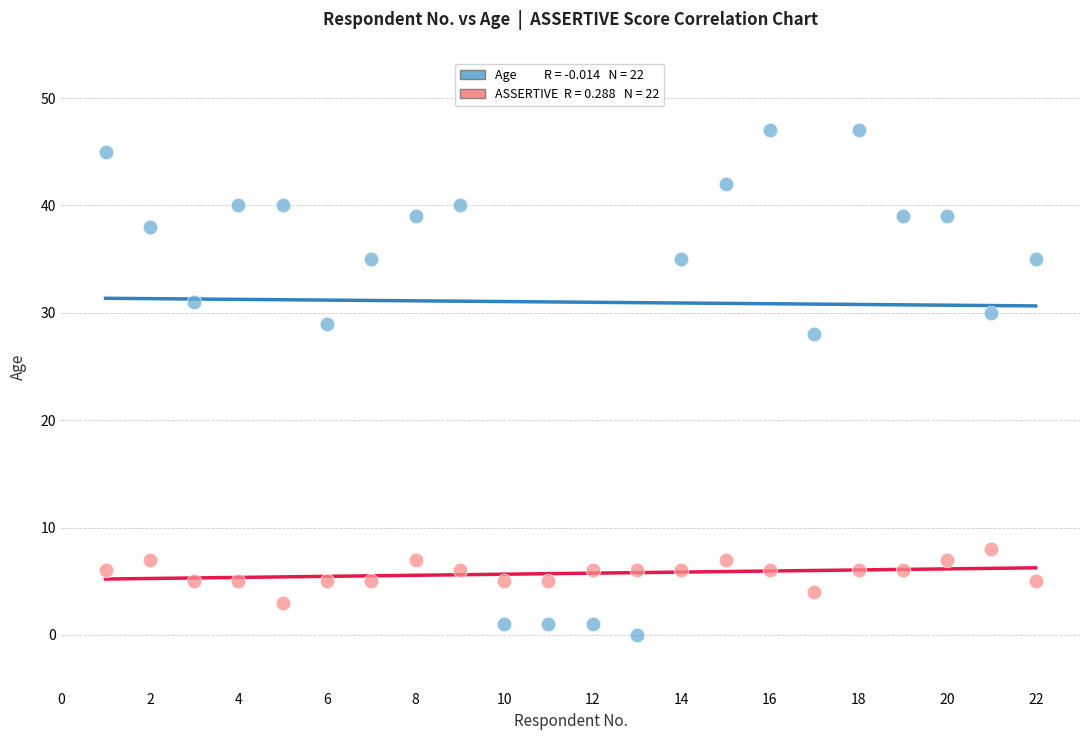

Across all series, what Y value is closest to 23?

28